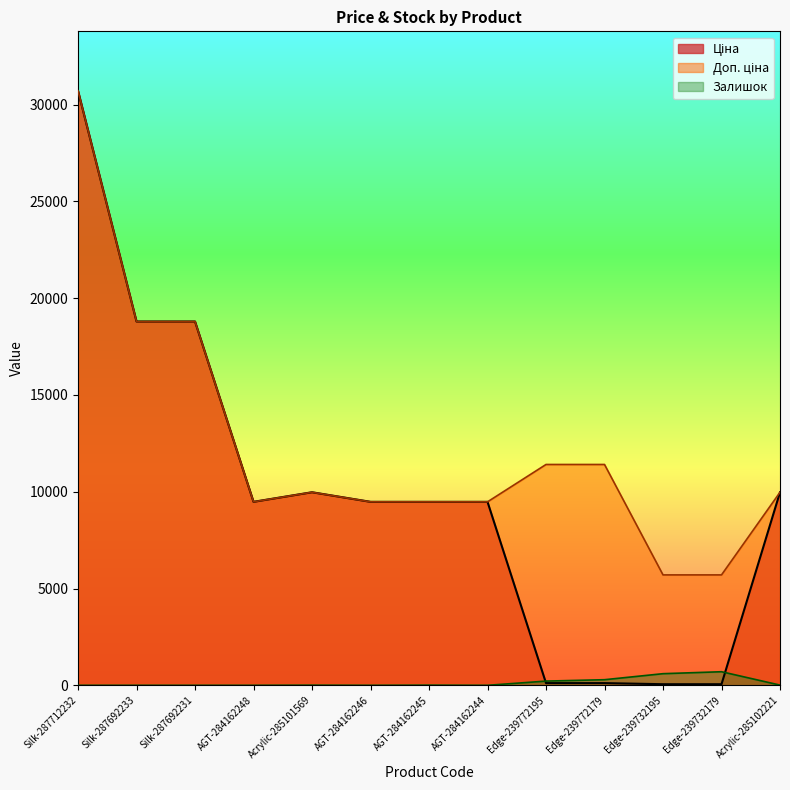

Which series ends up on top after the final intersection of Залишок and Ціна?

Ціна